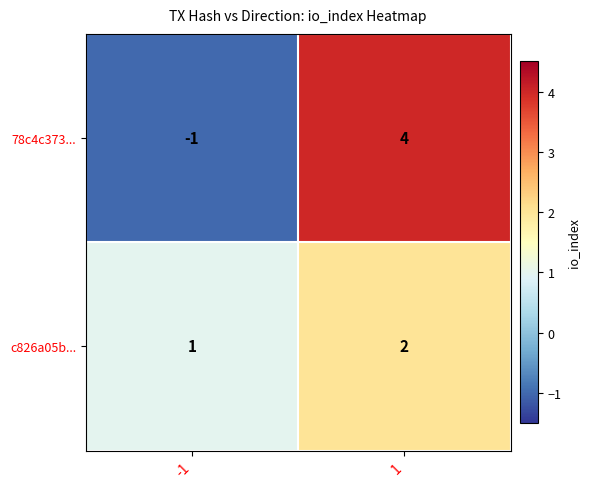

What is the highest value of the 78c4c373... series?

4